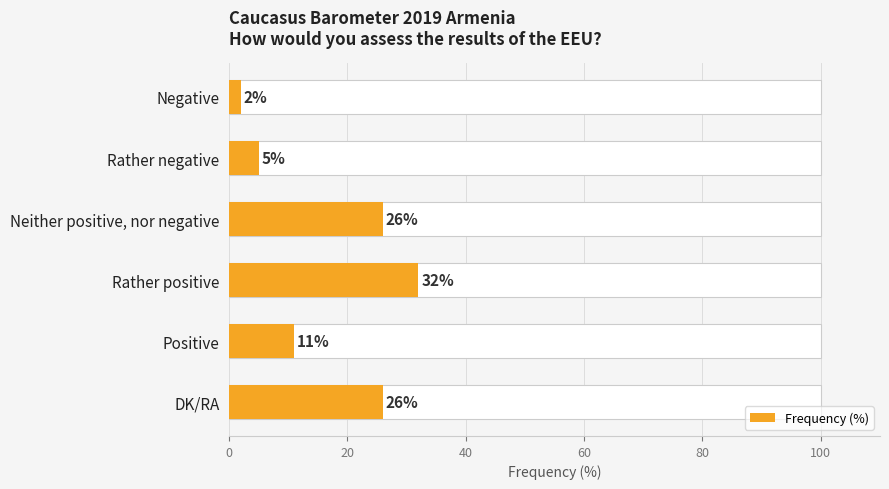

How many data points are less than 26?

3